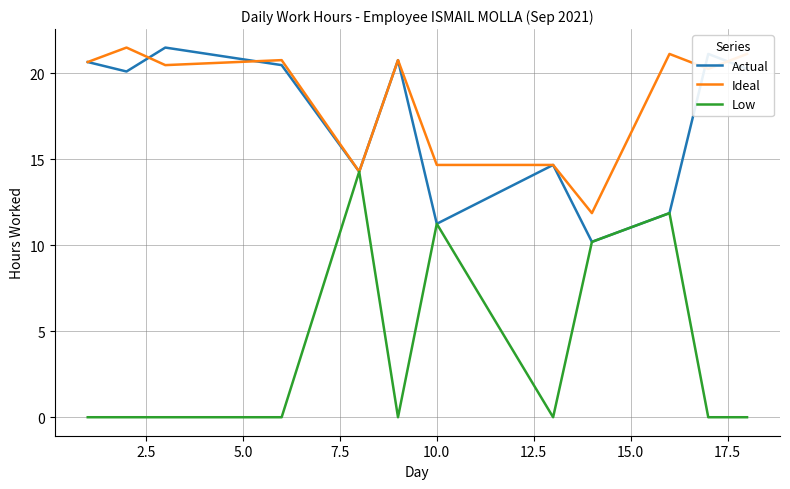

What is the difference between the maximum and minimum values in the Ideal series?

9.6